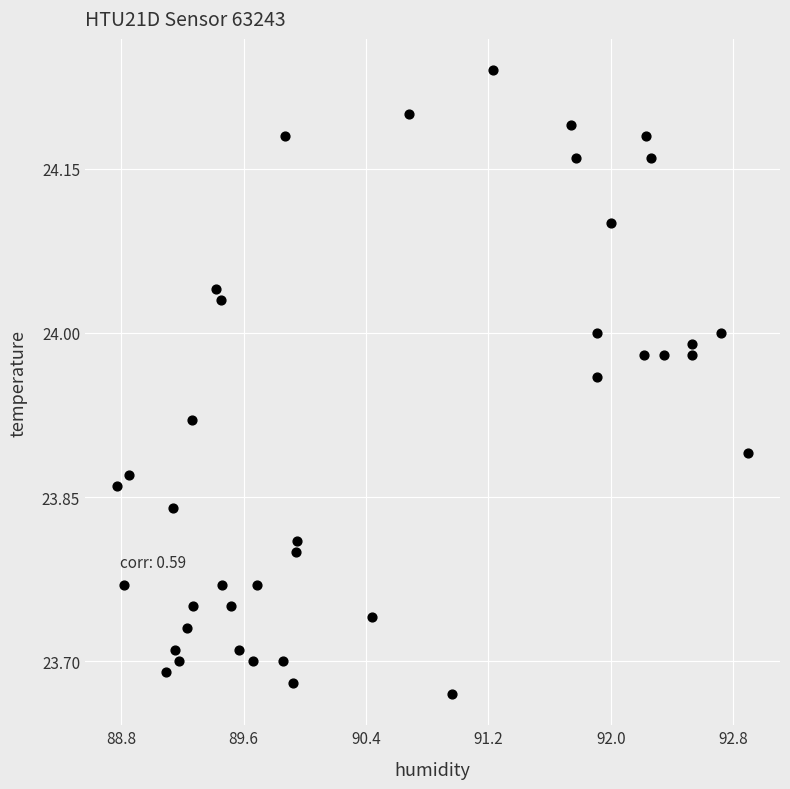

What is the range of Y values (max minus min)?

0.6